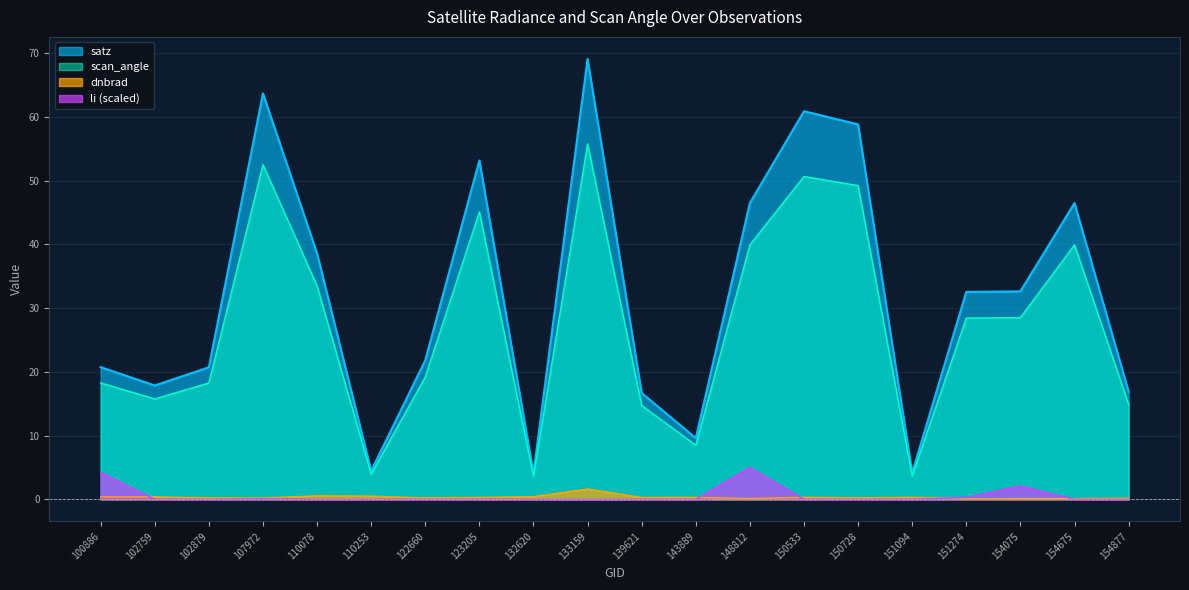

What is the sum of all li values?

11.7